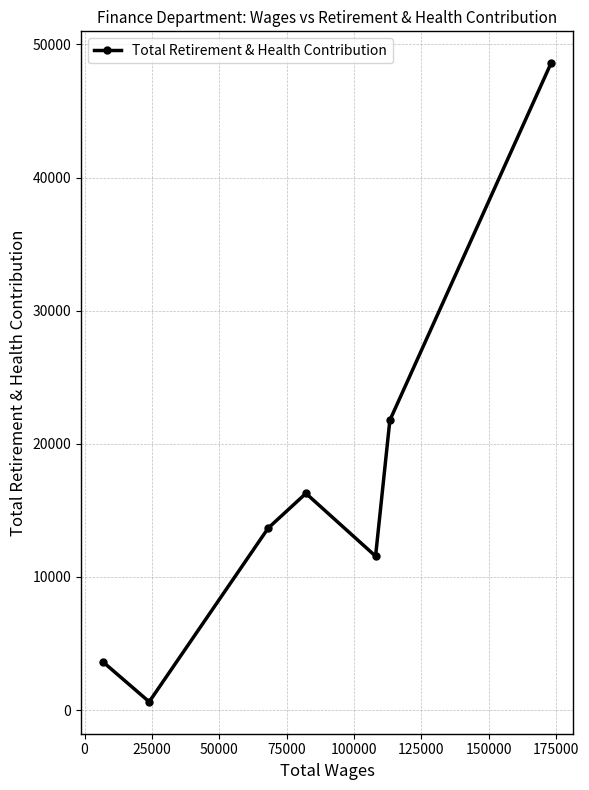

What is the value of the 1st point from the left?

3586